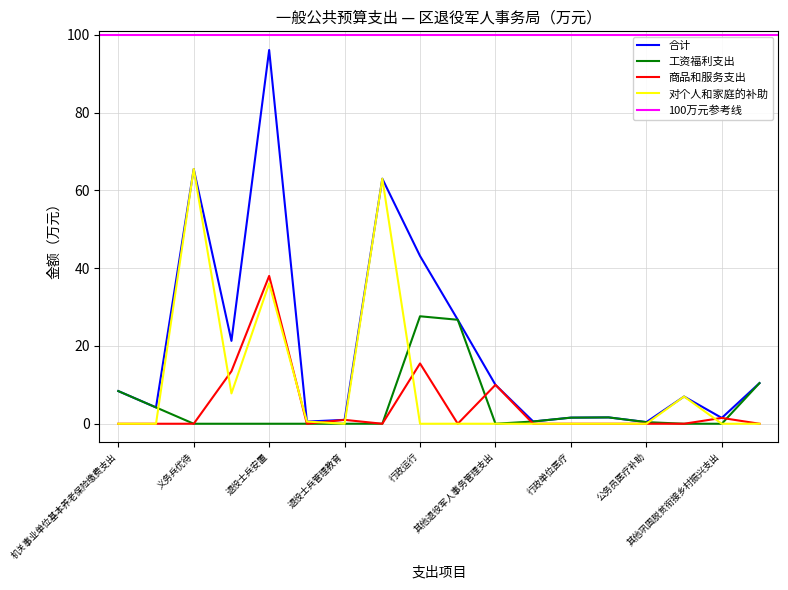

Between 其他优抚支出 and 其他巩固脱贫衔接乡村振兴支出, which series saw the biggest shift?

合计